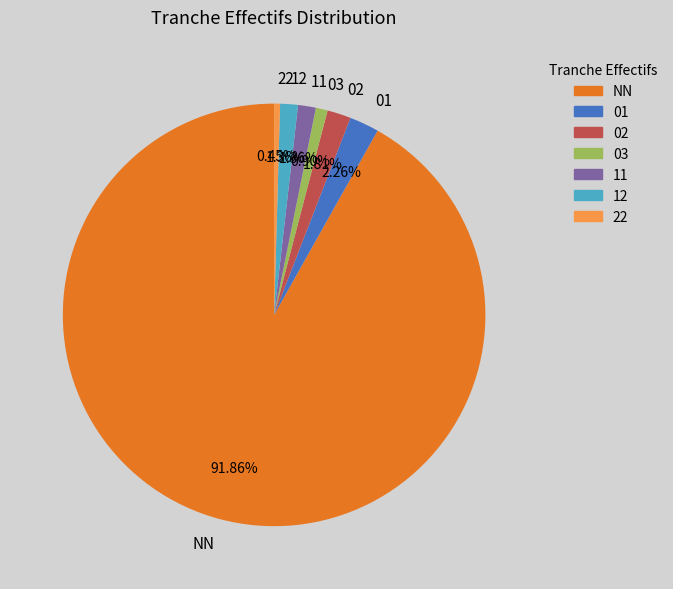

What percentage is the 11 slice, to the nearest percent?

1%